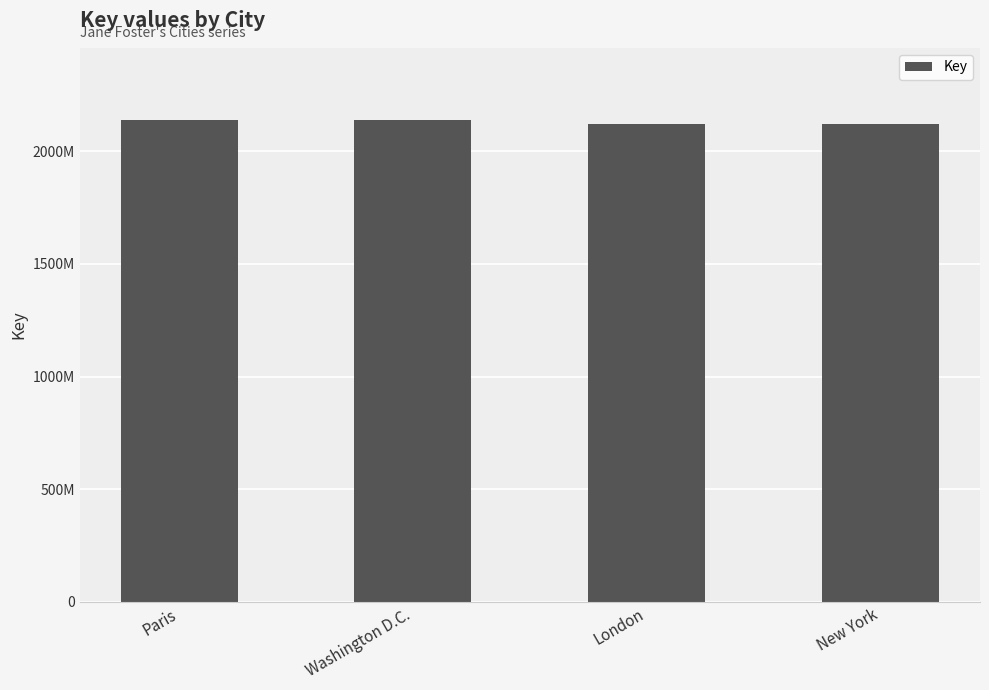

Read the value at Washington D.C..

2137602474